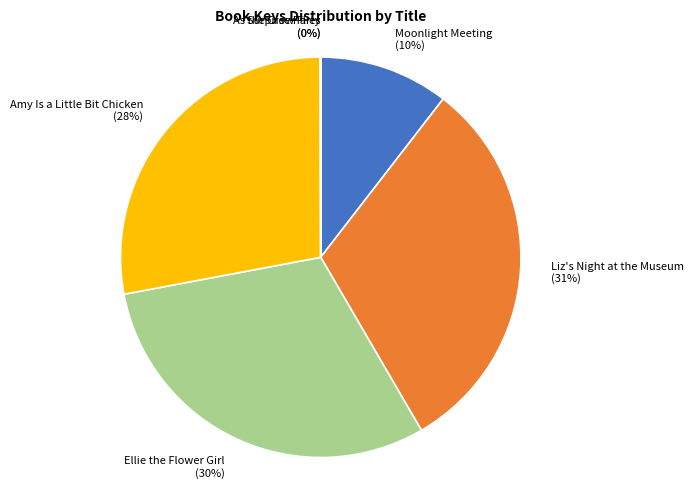

True or false: Amy Is a Little Bit Chicken accounts for 16% of the total.

False